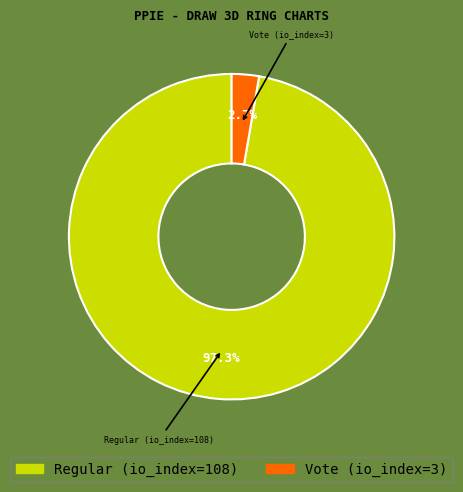

To the nearest percent, what is the combined percentage of Vote (io_index=3) and Regular (io_index=108)?

100%